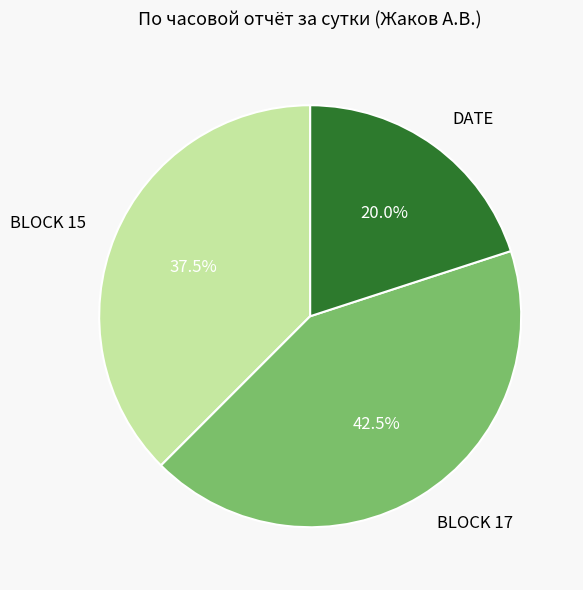

The BLOCK 17 slice represents 36% of the pie. True or false?

False